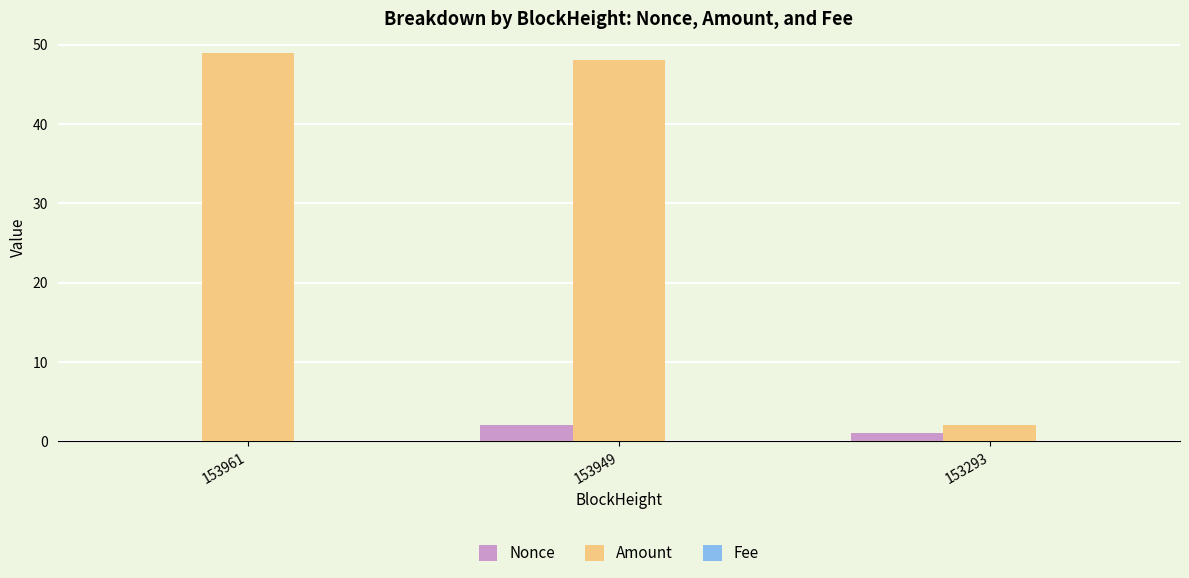

Count the number of data series in this chart.

3